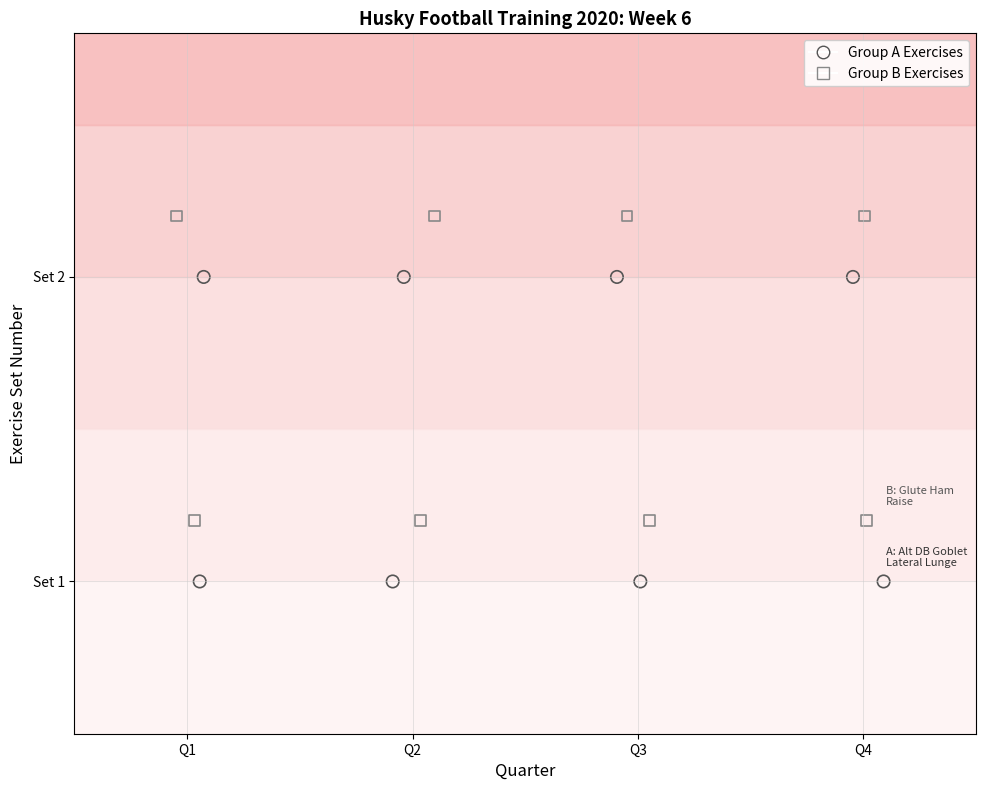

What are all the series names shown in the legend?

Group A Exercises, Group B Exercises